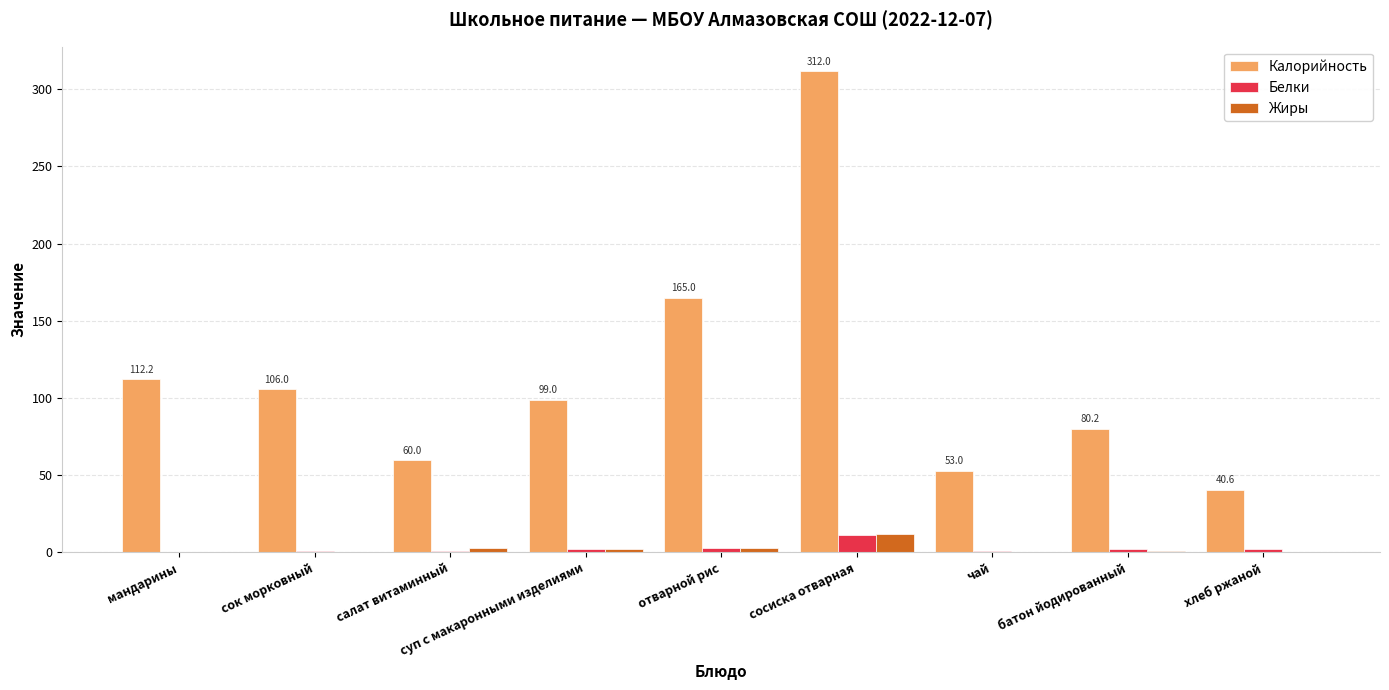

How many distinct data groups are displayed?

3